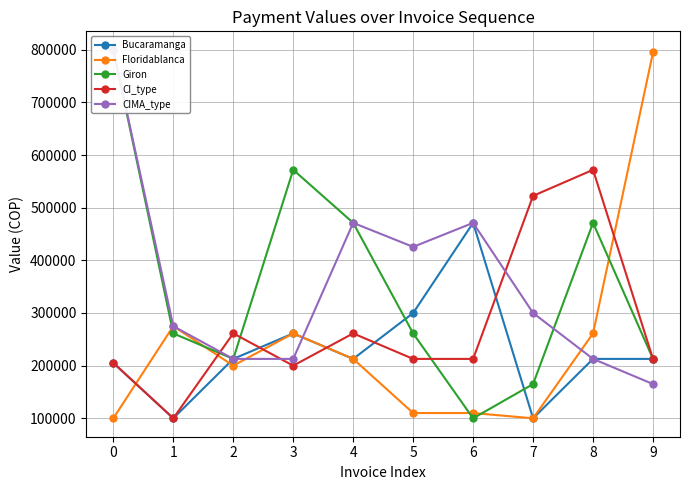

Where is the first local minimum for Giron?

2